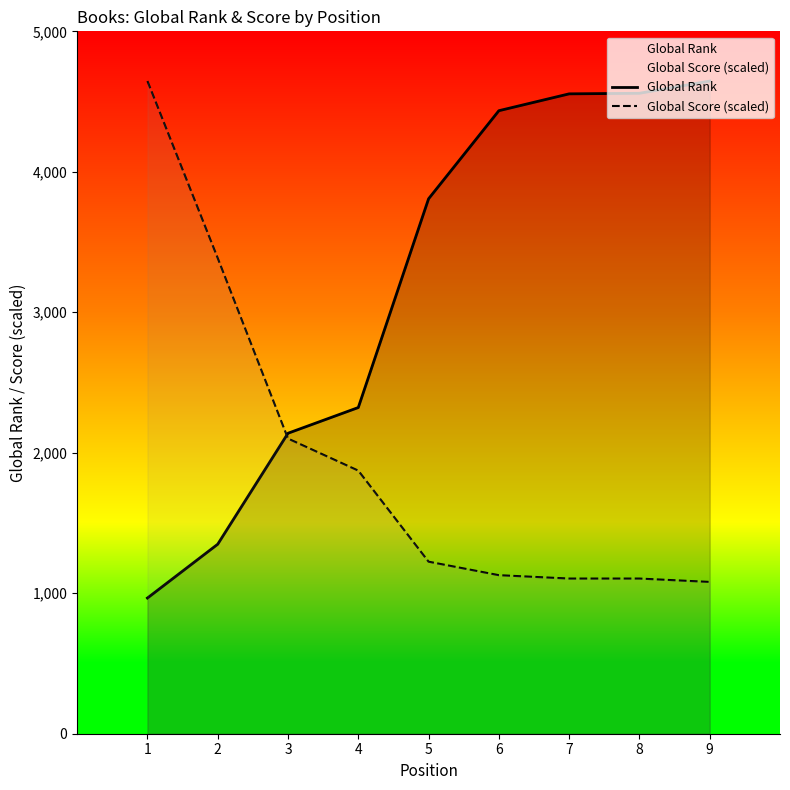

Reading right to left, what are all the values shown in this chart?

Global Rank: 9=4646.0	8=4559.0	7=4555.0	6=4435.0	5=3808.0	4=2322.0	3=2139.0	2=1349.0	1=966.0
Global Score (scaled): 9=1080.5	8=1104.5	7=1104.5	6=1128.5	5=1224.5	4=1872.8	3=2100.9	2=3385.5	1=4646.0